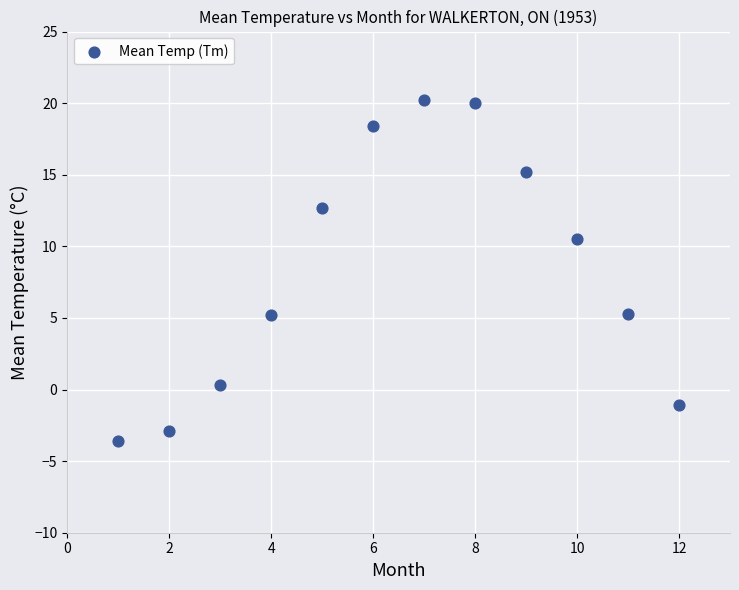

What is the average X value?

6.5